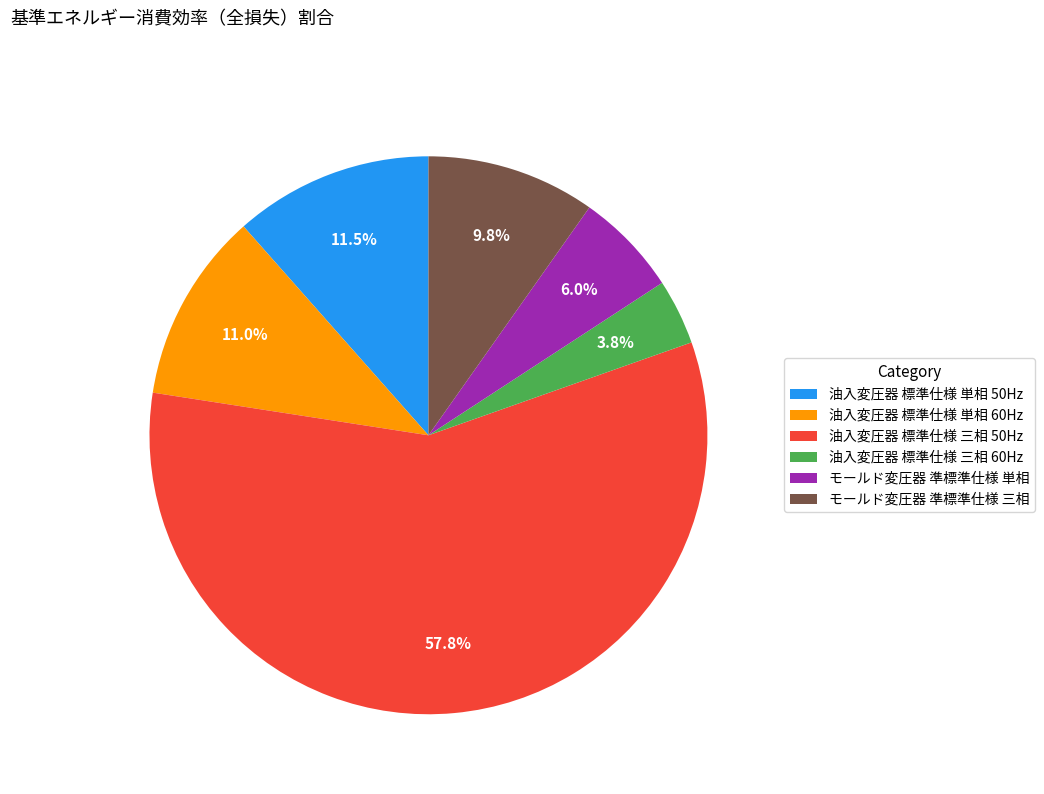

Count the number of slices in the pie.

6